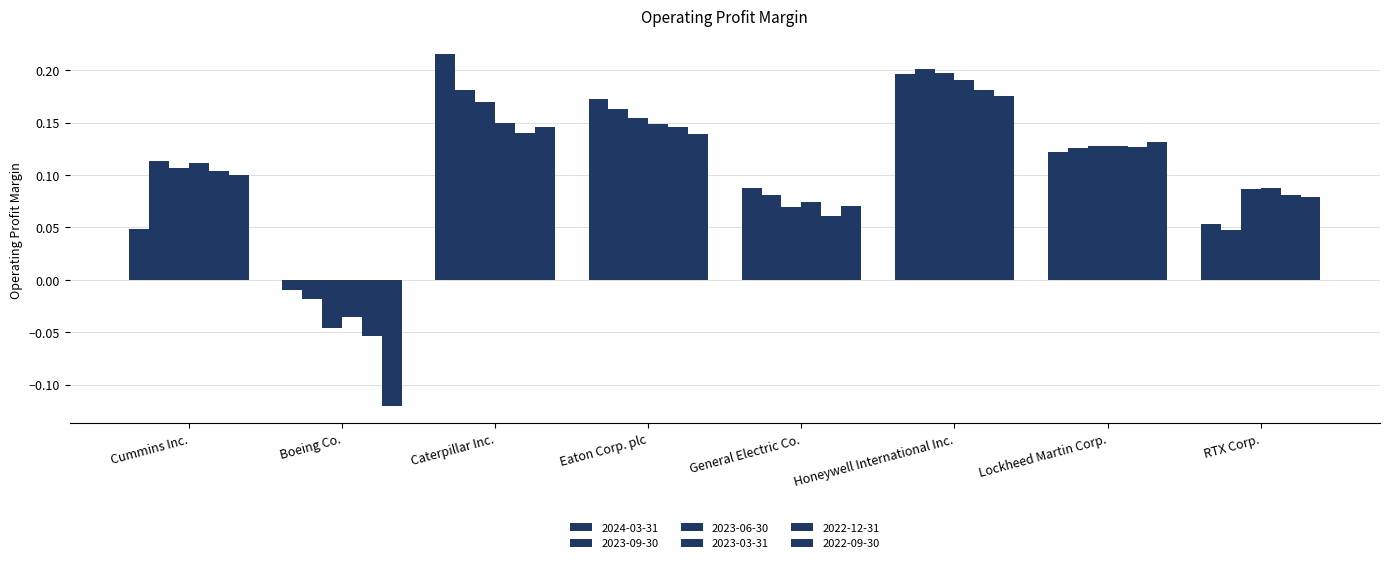

Does the chart contain stacked bars?

No